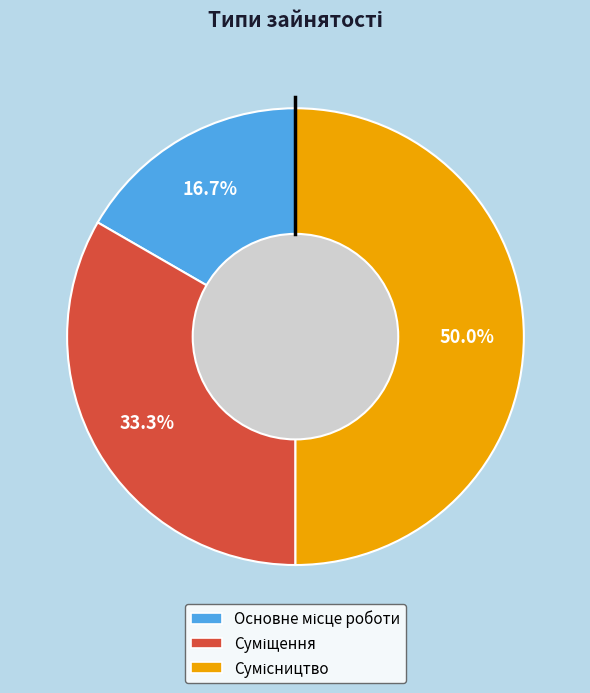

Is there a majority slice in this chart?

No